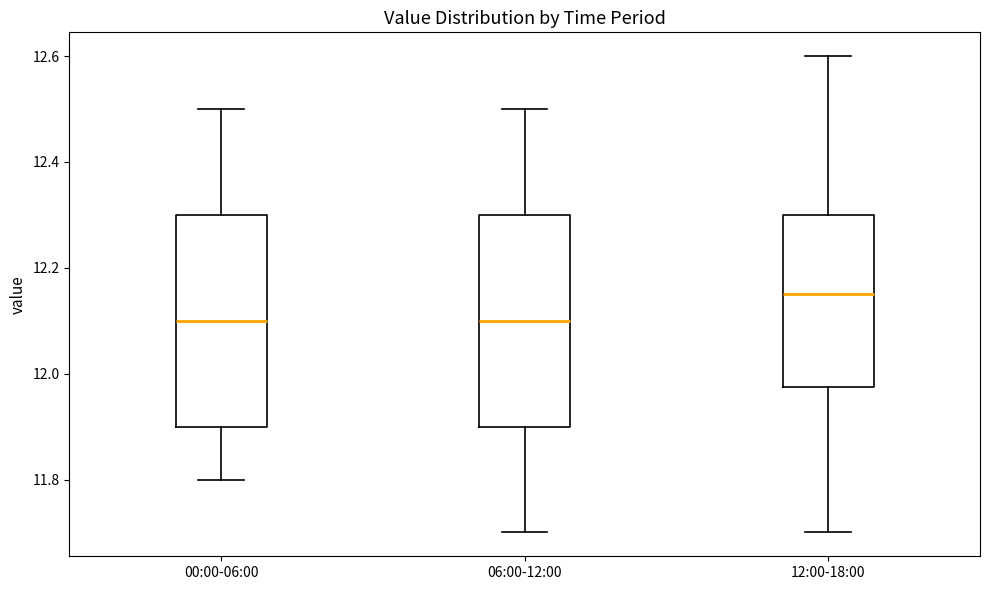

Which box's median line is the highest?

12:00-18:00